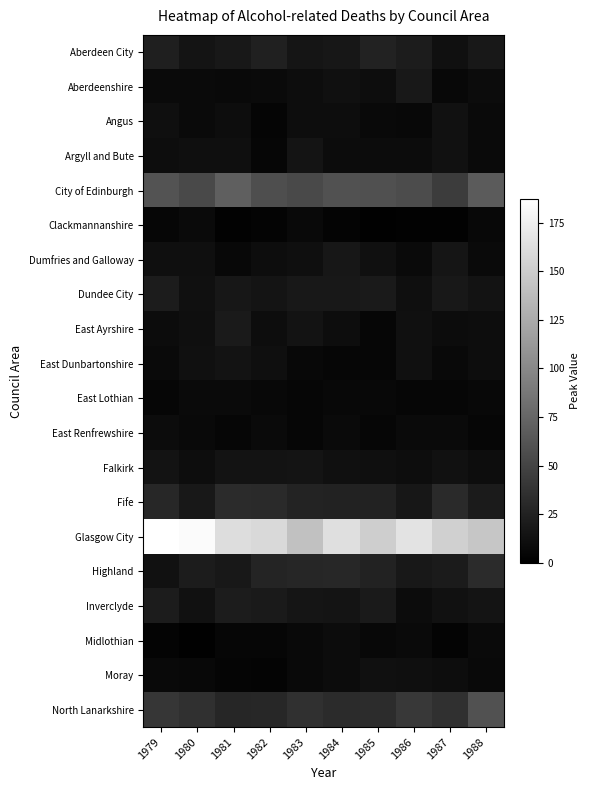

Which series has the largest range (max minus min)?

Glasgow City